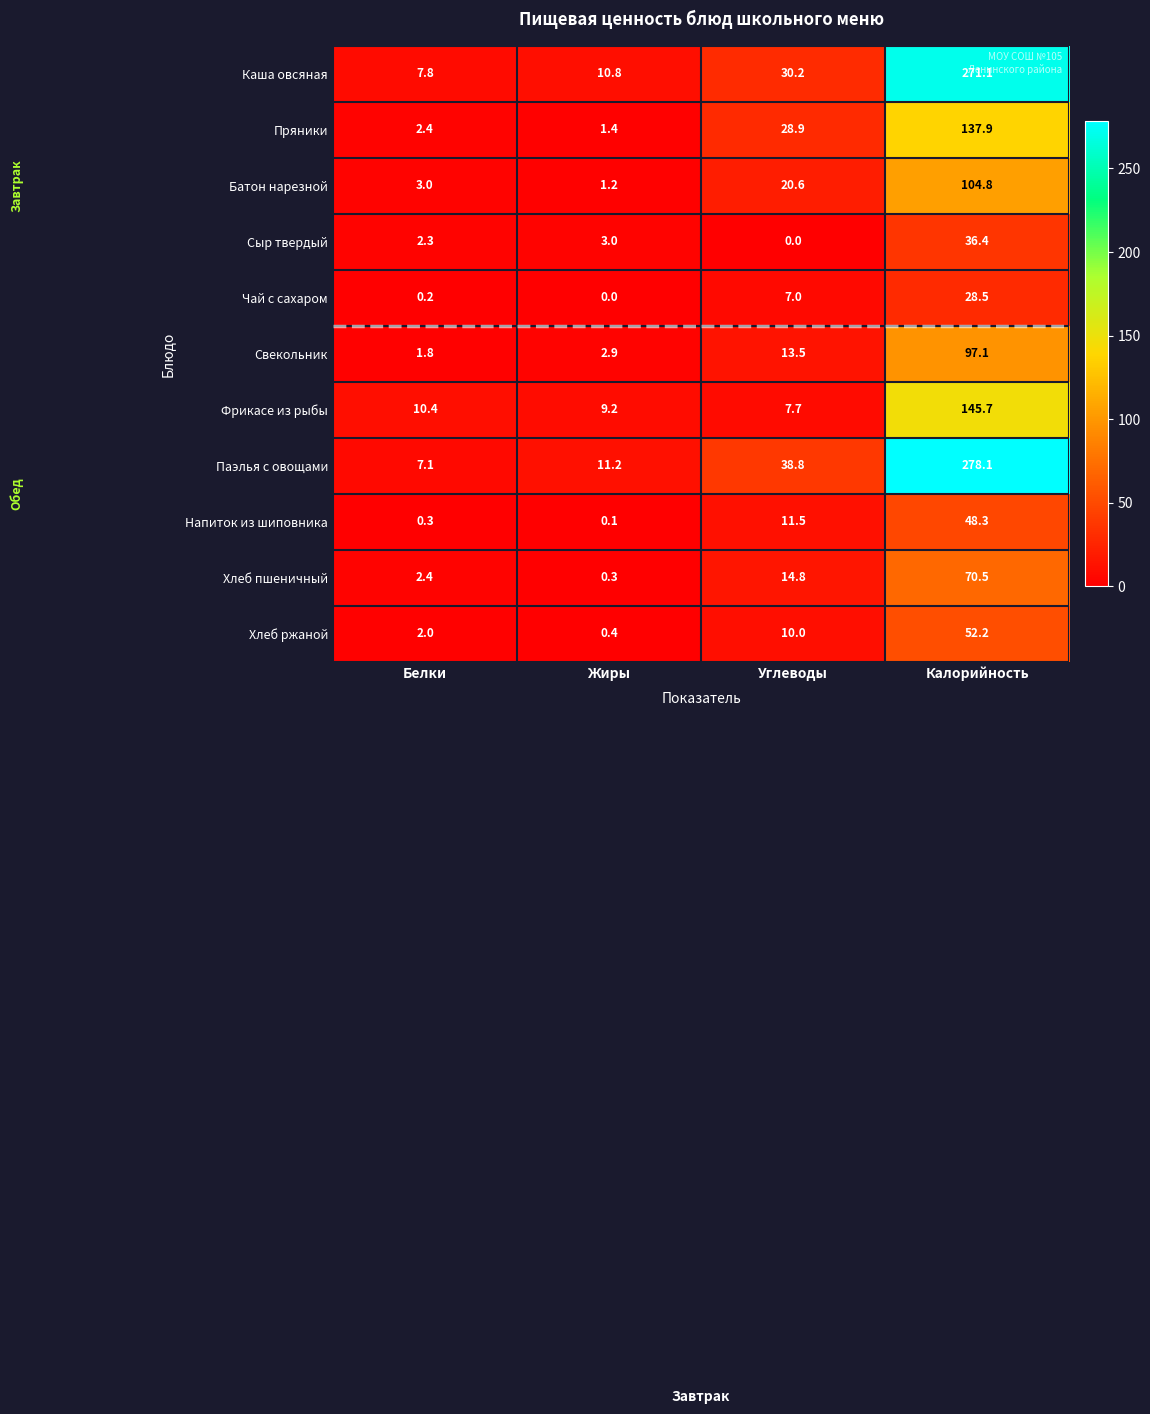

What is the total value across all series at Белки?

39.7